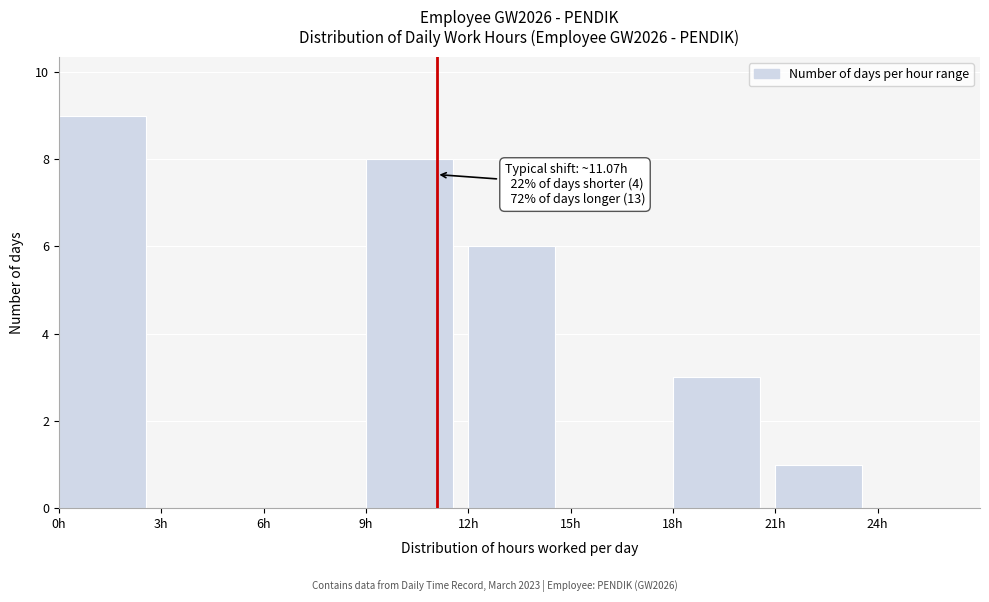

Over which range of the x-axis is the bar tallest?

0 to 3